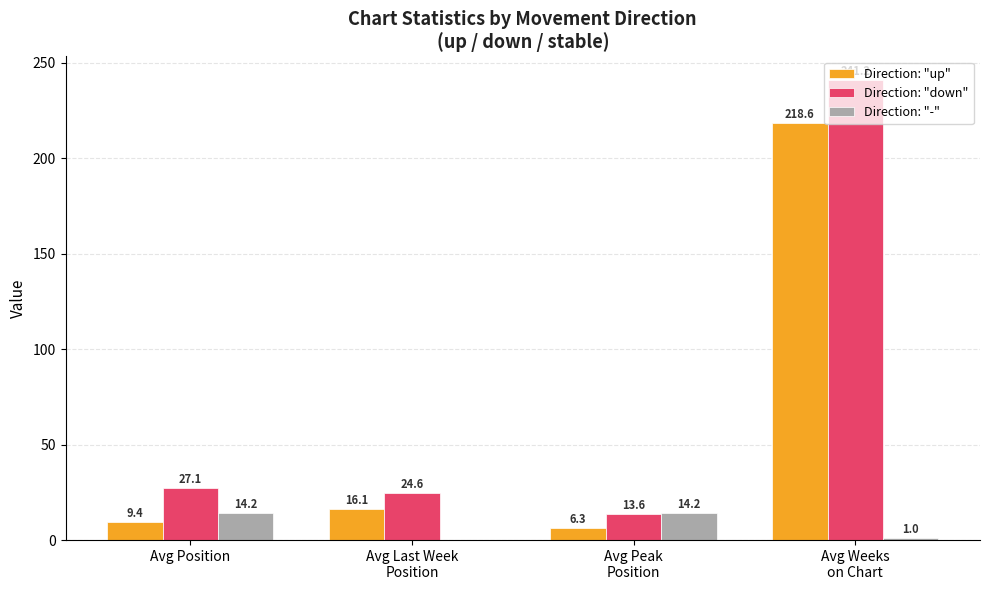

Which series has the largest total across all categories?

Direction: "down"